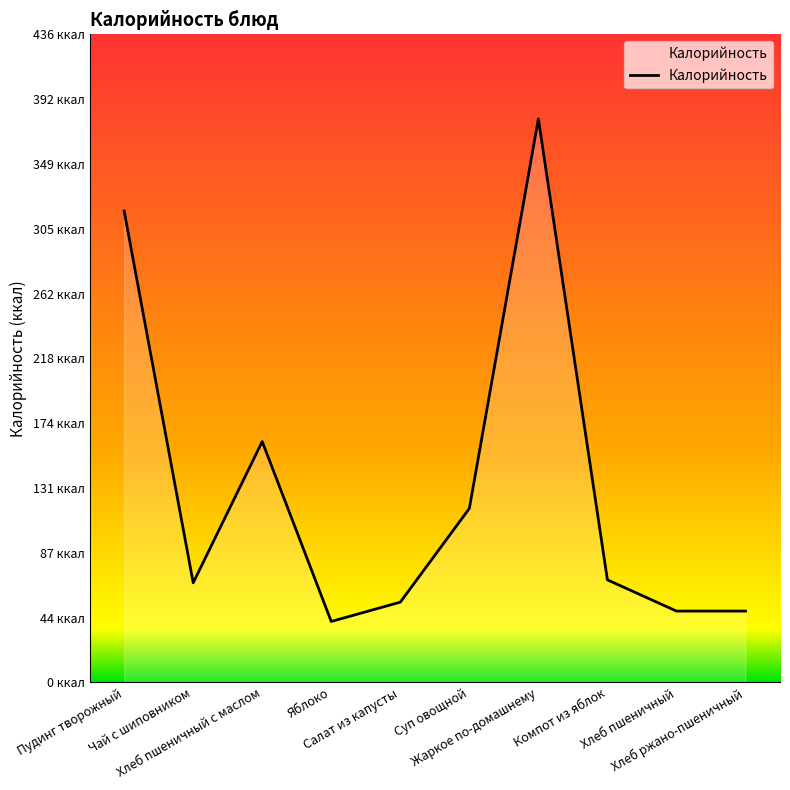

Does the chart display data point markers on the line(s)?

No